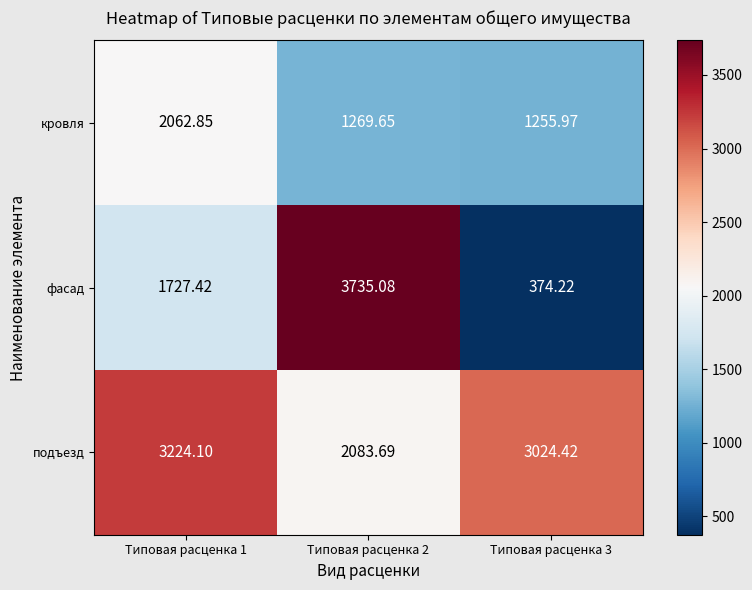

Is the value of кровля at Типовая расценка 2 greater than the value of фасад at Типовая расценка 1?

No